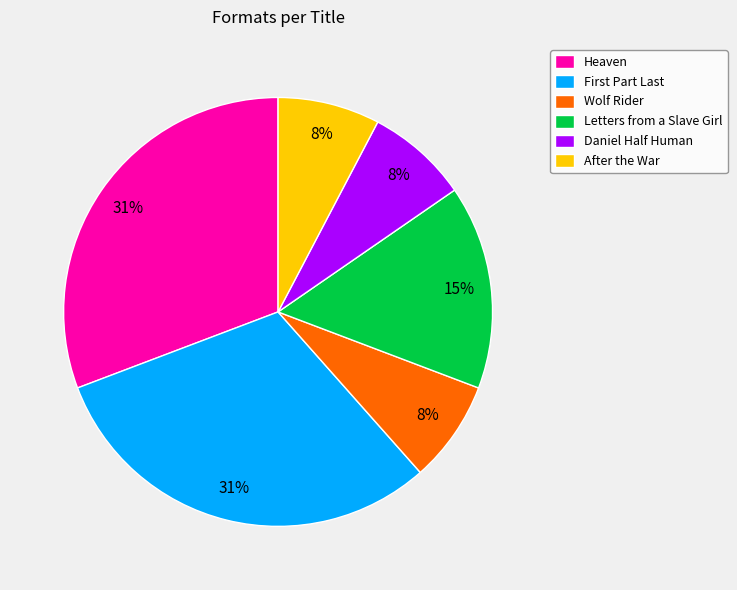

Is there any slice that represents more than half of the pie?

No